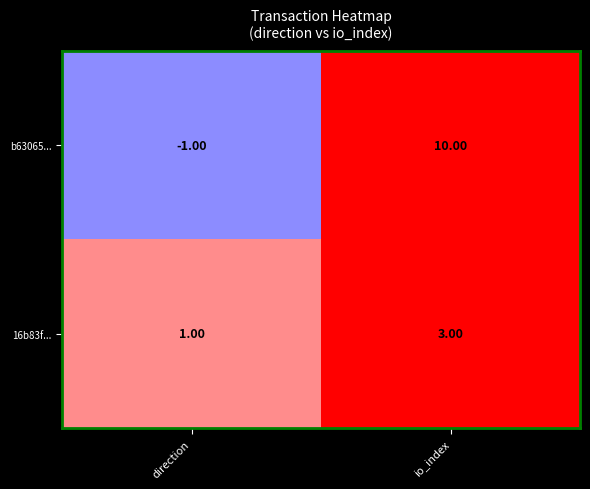

Between direction and io_index, which series saw the biggest shift?

b63065...